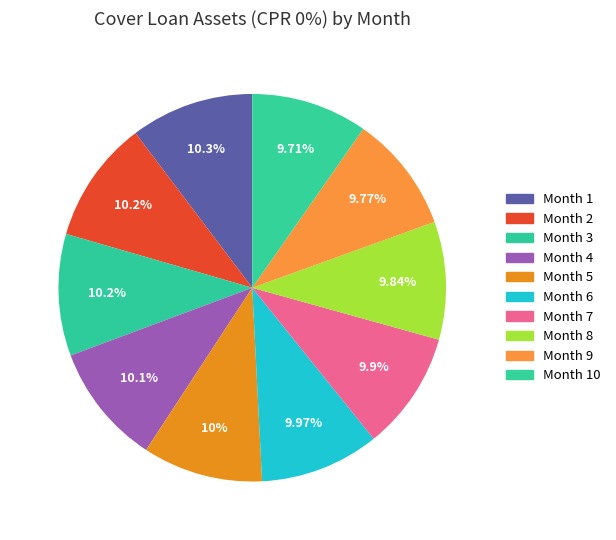

To the nearest percent, what is the difference between the largest and smallest slice percentages?

1%